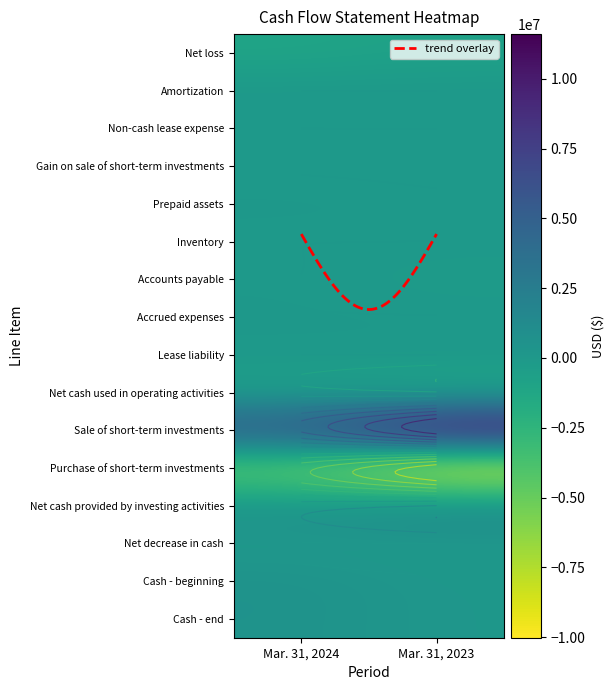

True or false: Prepaid assets has a value of 53566 at Mar. 31, 2023.

False